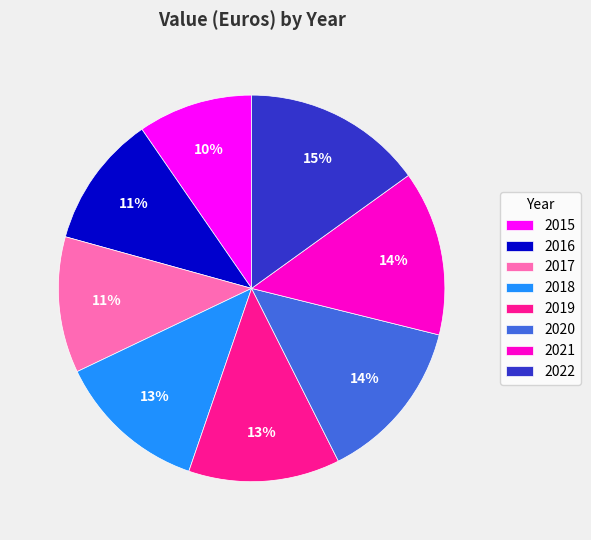

Is the sum of 2019 and 2021 greater than half?

No